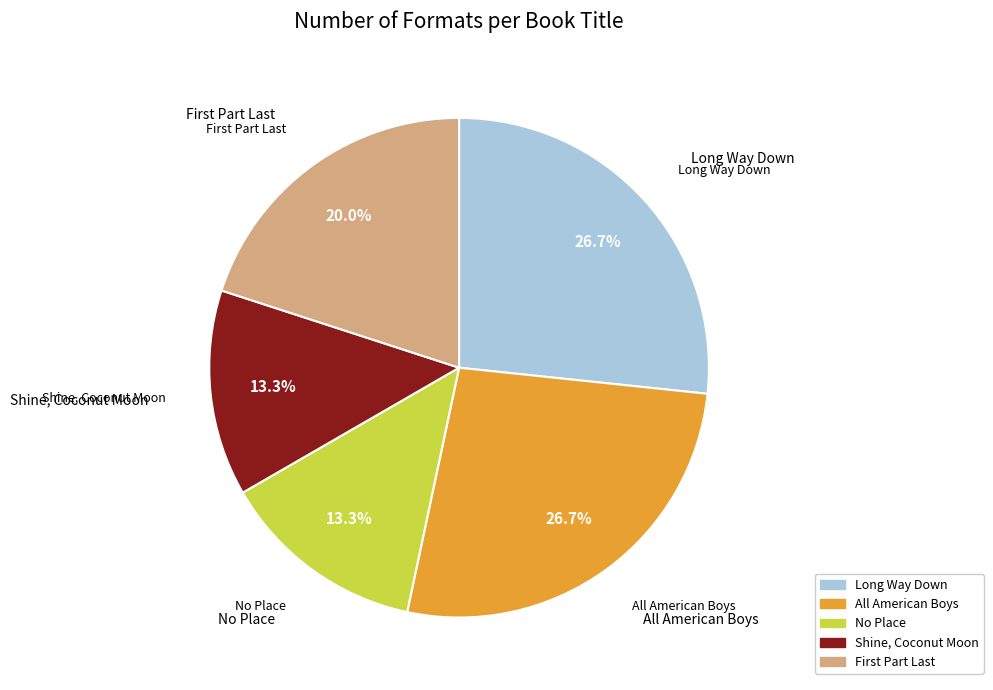

Is there any slice that represents more than half of the pie?

No